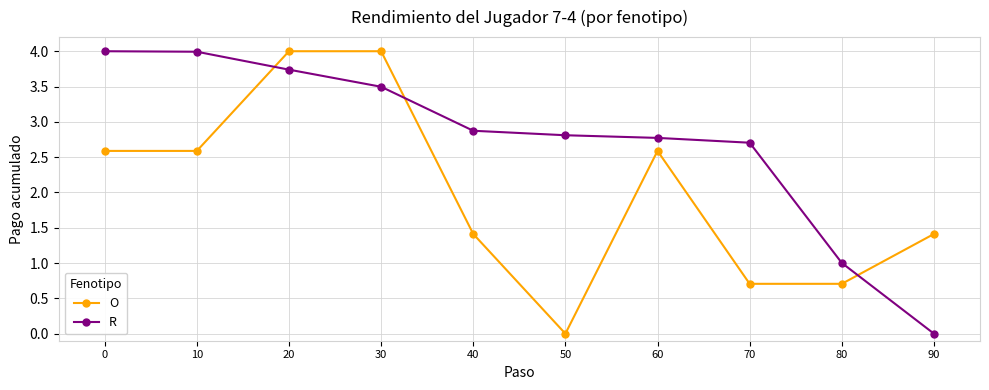

Which series has the largest total across all categories?

R